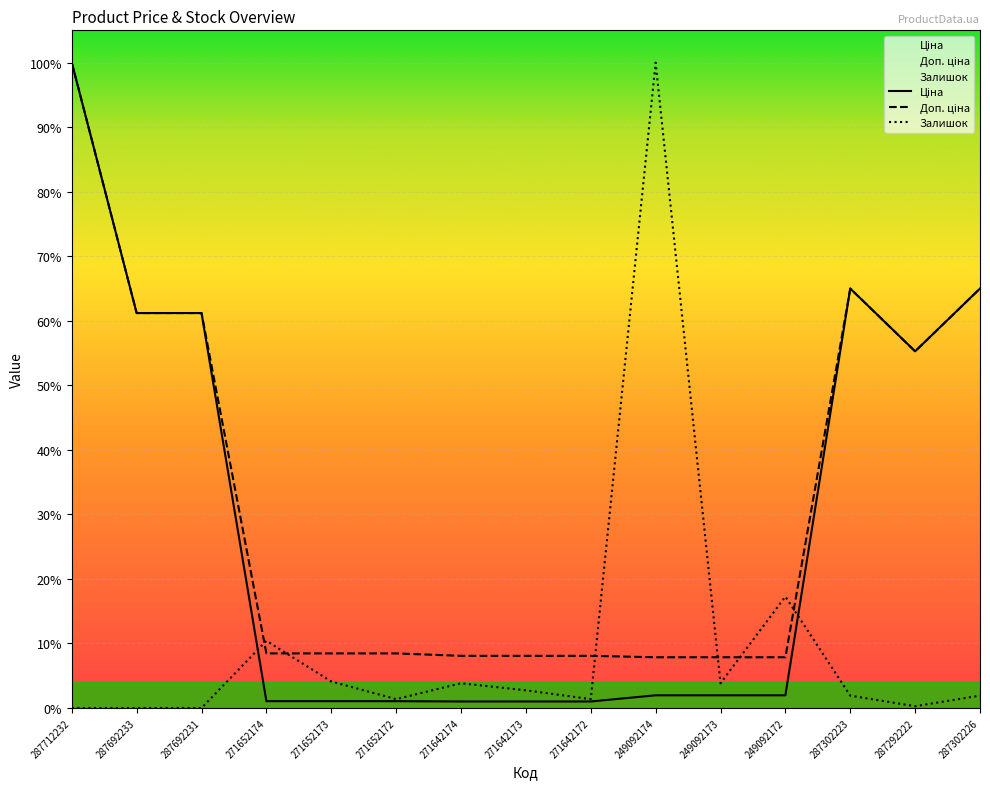

What is the approximate value of Доп. ціна at 287692231?

0.6